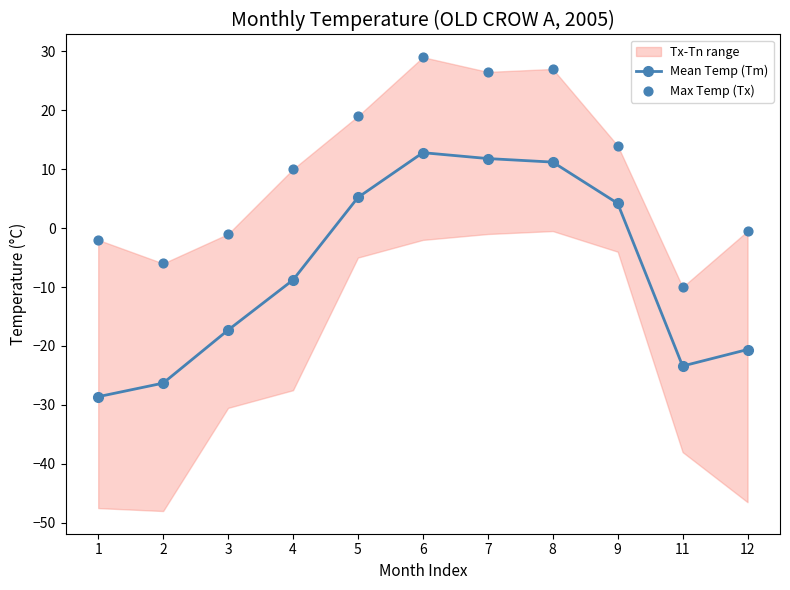

True or false: Mean Temp (Tm) has more than 0 points higher than both neighbors.

True